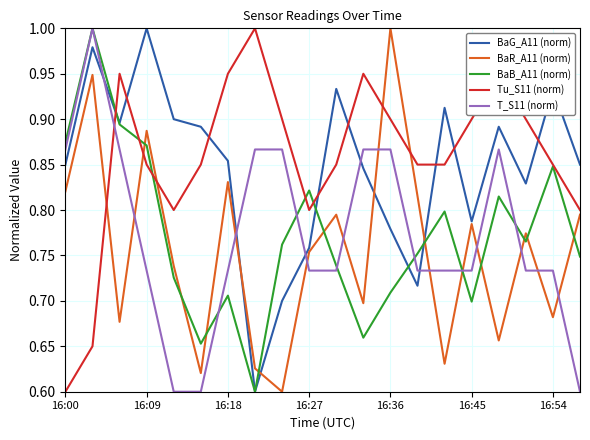

True or false: BaG_A11 (norm) and BaR_A11 (norm) intersect in this chart.

True